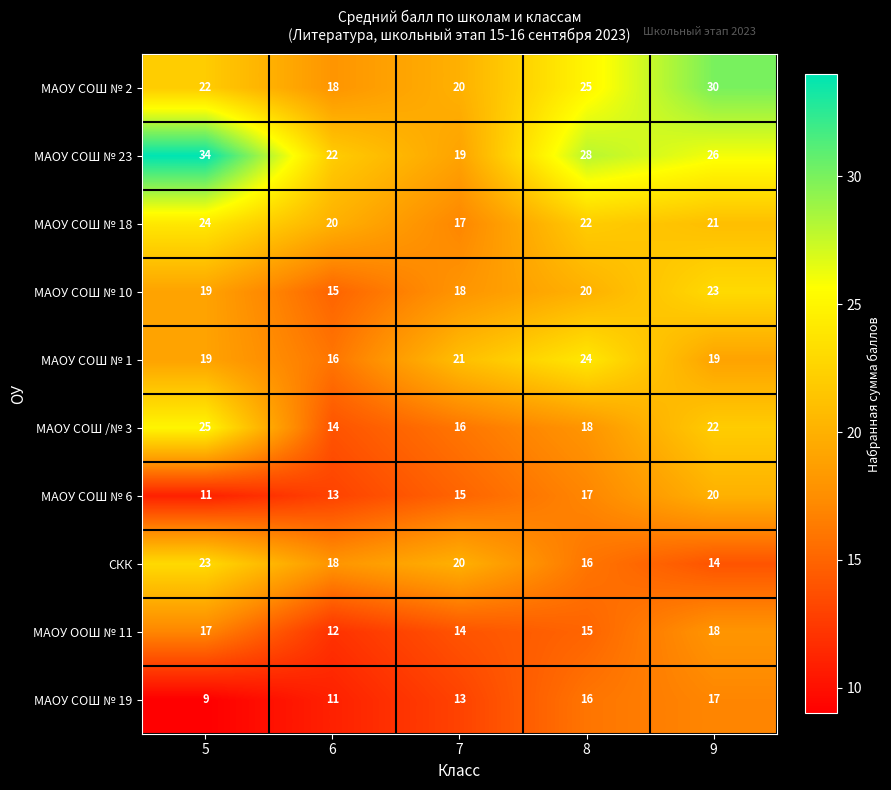

At which label is МАОУ СОШ № 2 closest to 24?

8